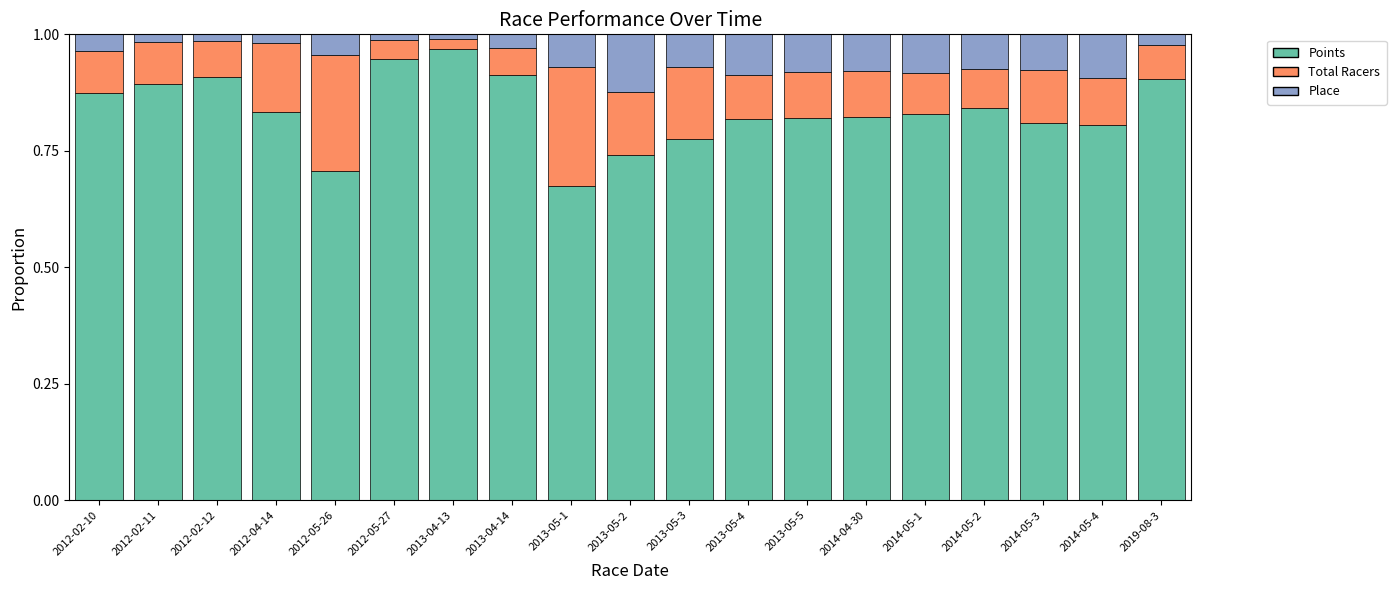

Which category has the lowest value in the Points series?

2013-05-1